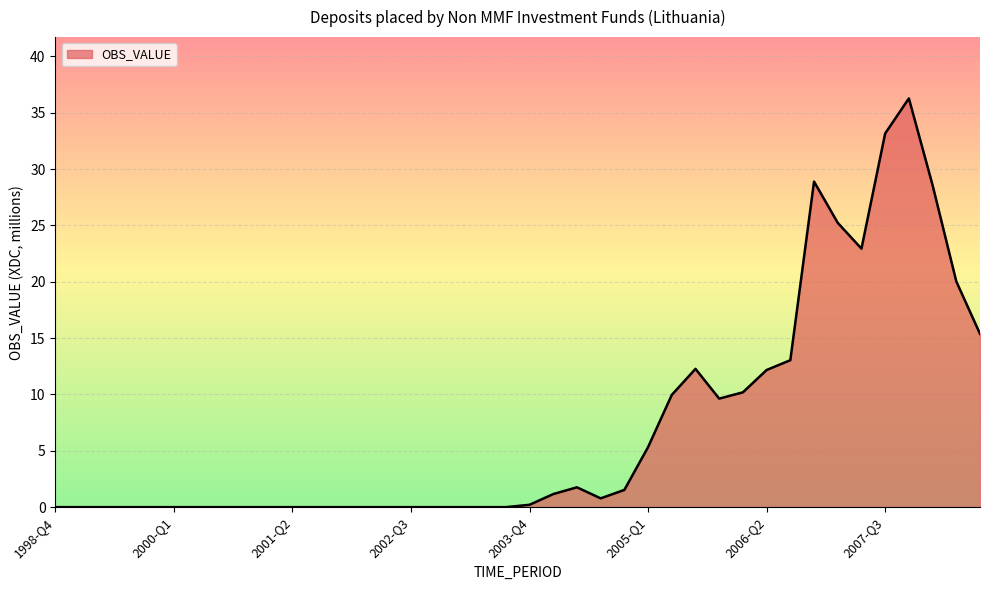

What is the greatest value displayed?

36.3